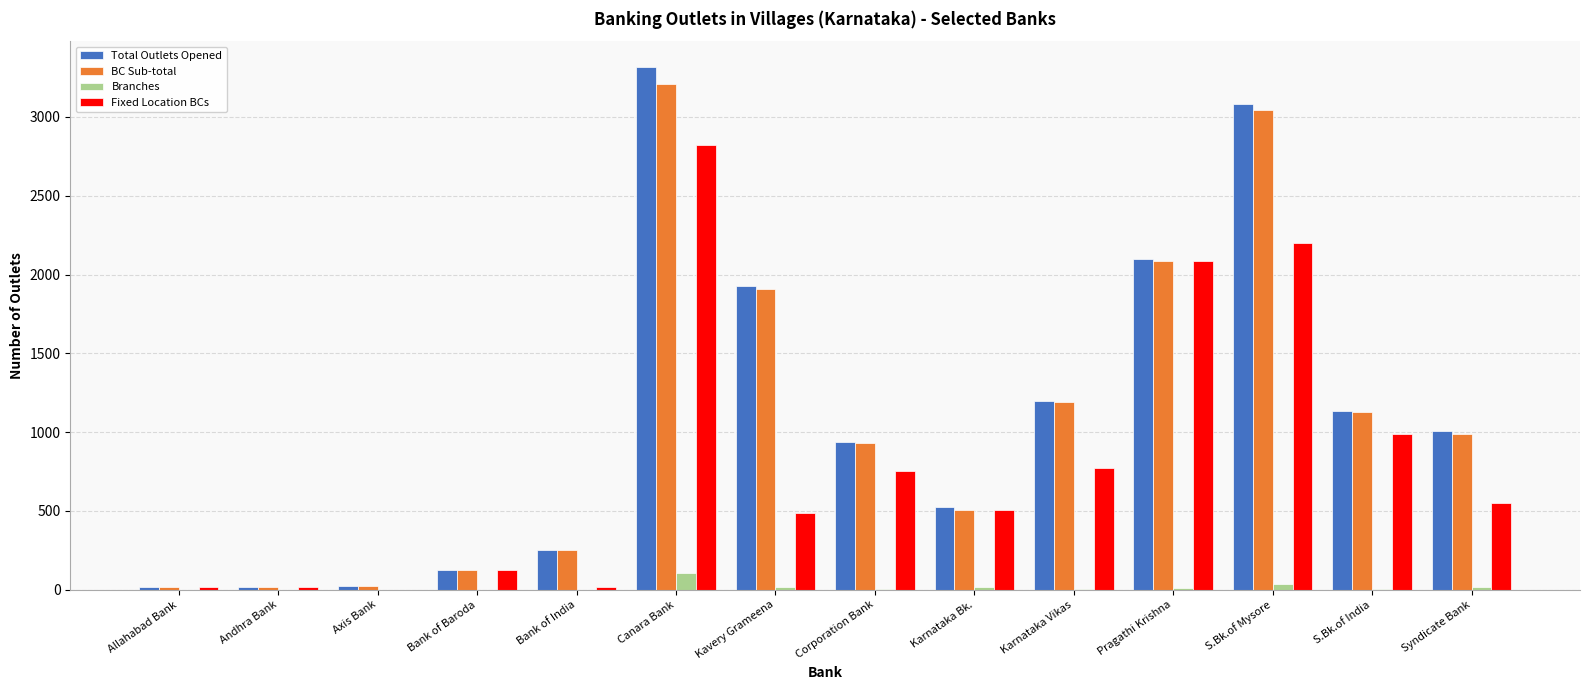

What is the highest value of the Fixed Location BCs series?

2824